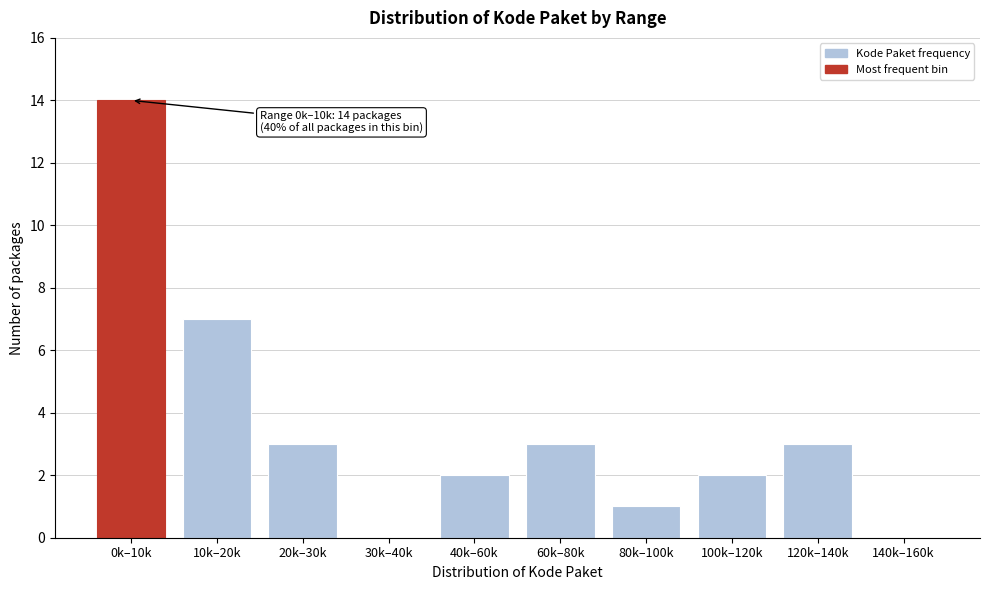

Reading left to right, list all the values displayed in this chart.

0k–10k=14	10k–20k=7	20k–30k=3	30k–40k=0	40k–60k=2	60k–80k=3	80k–100k=1	100k–120k=2	120k–140k=3	140k–160k=0